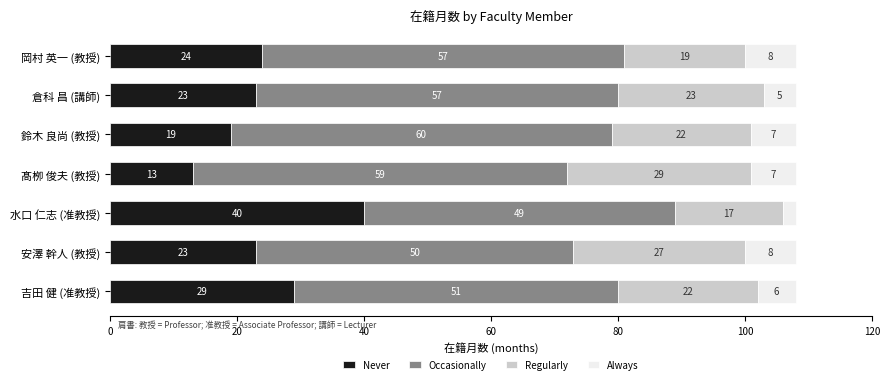

Which category has the highest value in the Never series?

水口 仁志 (准教授)